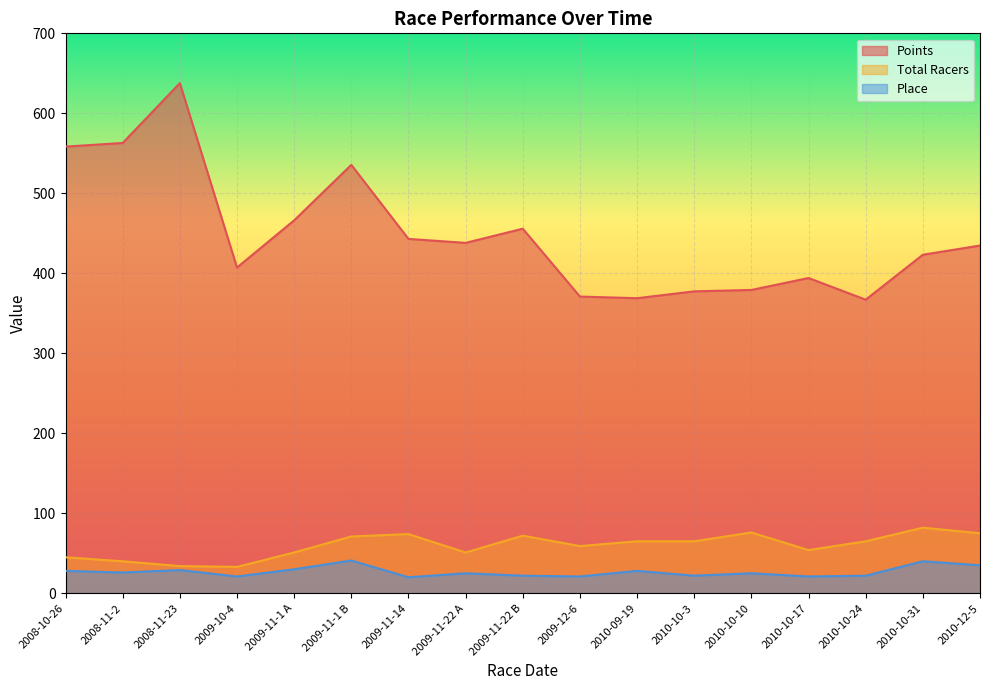

What is the average value of the Points series?

448.3